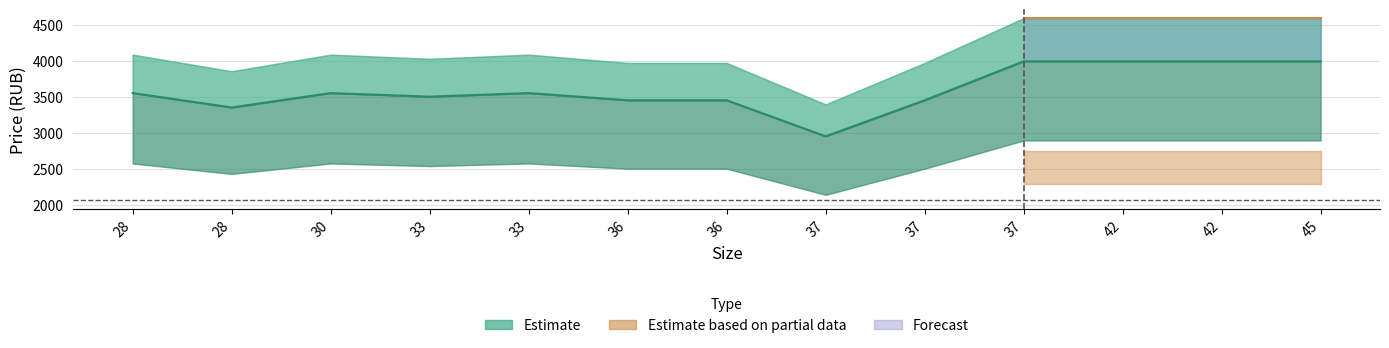

Is this an area chart (filled region under the line)?

No